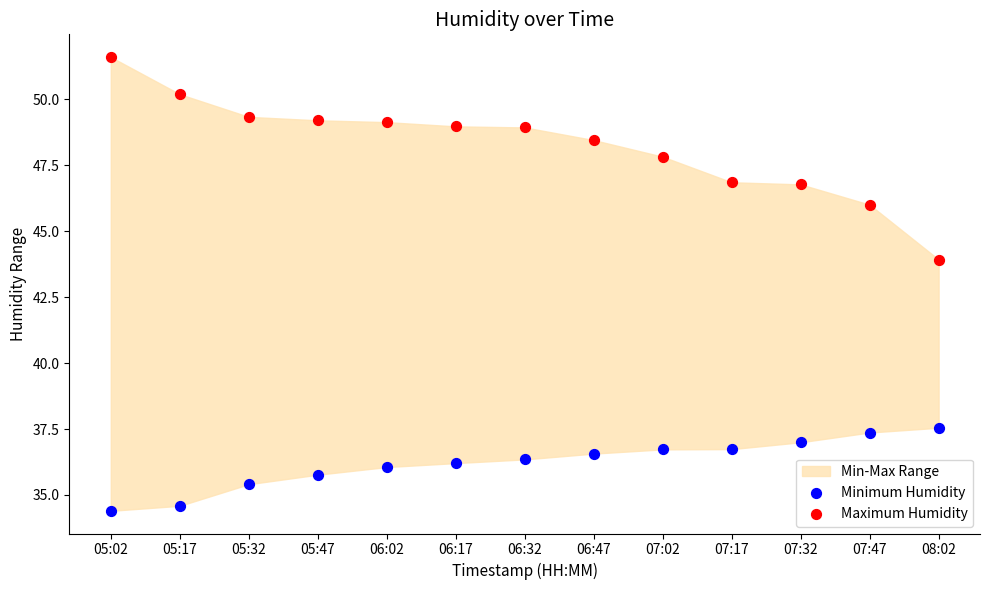

Across all data points, what is the range of Y values (max minus min)?

17.2